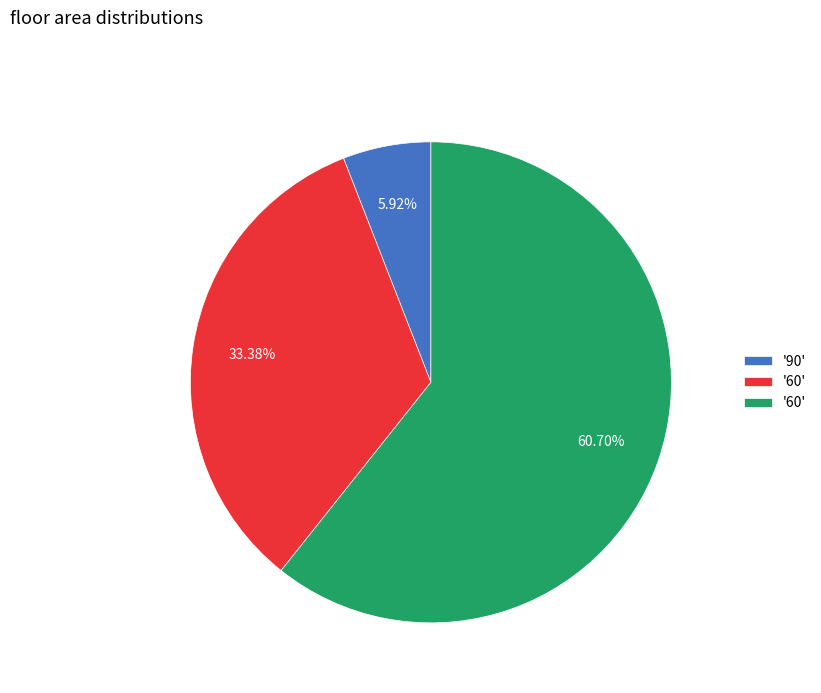

Is there a majority slice in this chart?

Yes